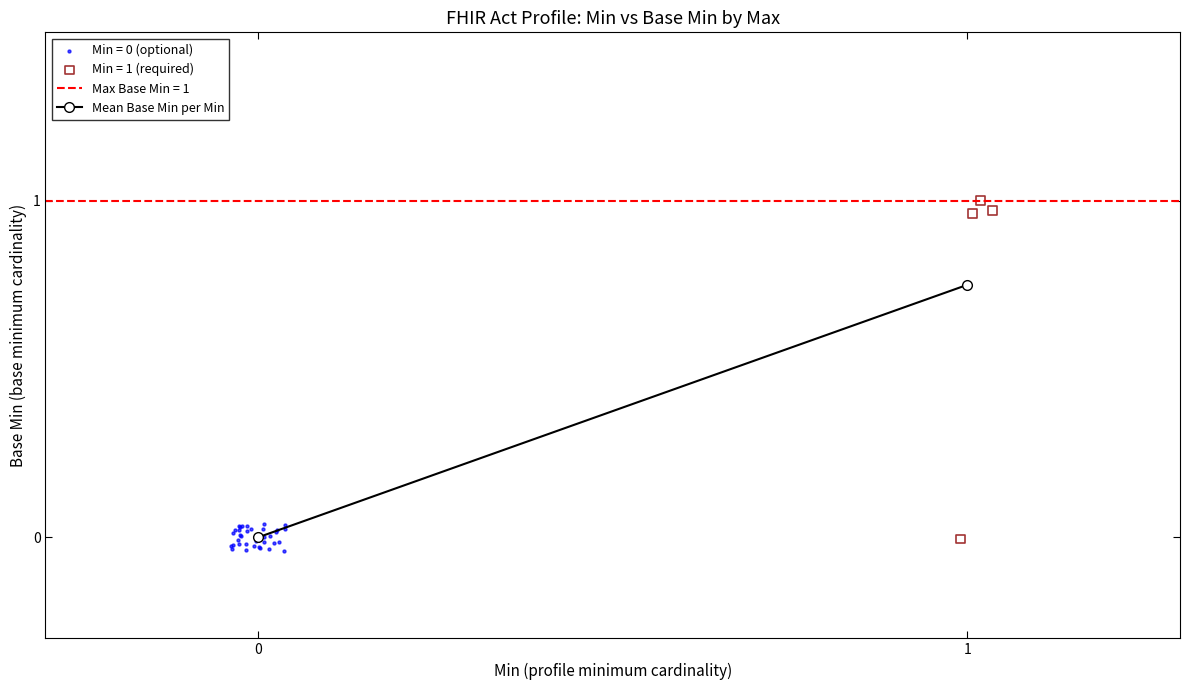

Which series reaches the maximum Y coordinate?

Min = 1 (required)